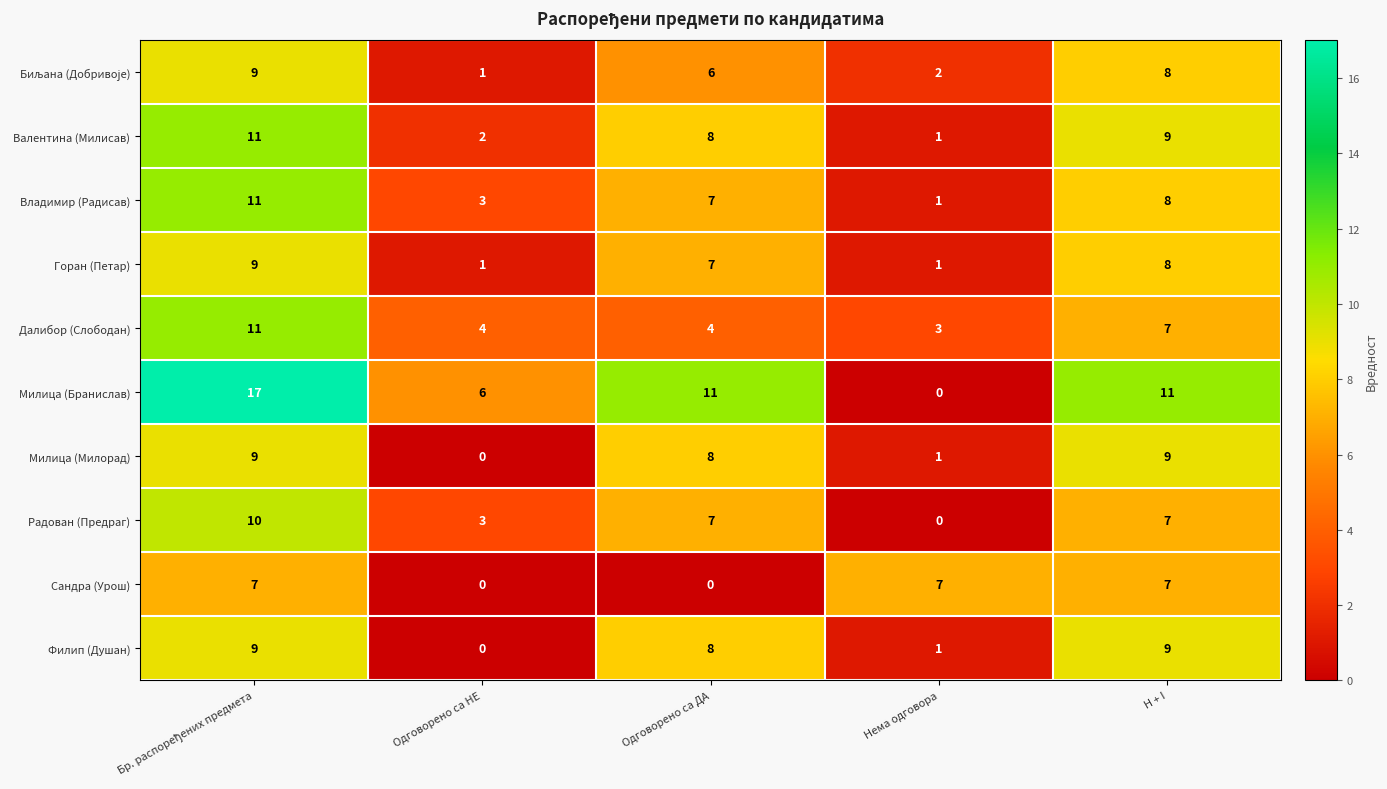

At how many categories does at least one series exceed 0?

5